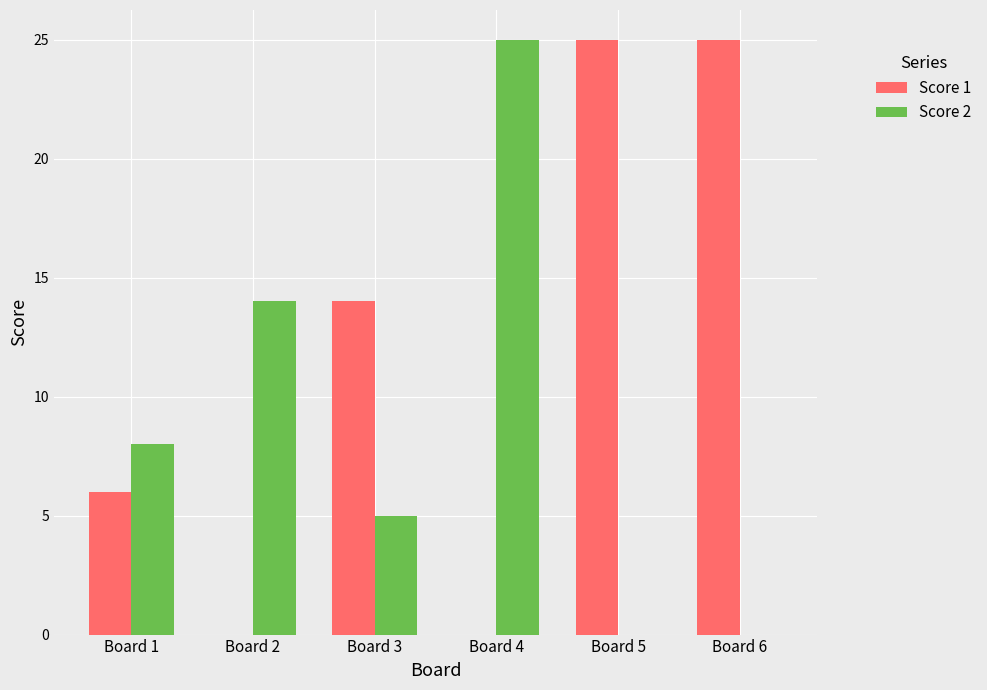

Read the Score 2 value at Board 2.

14